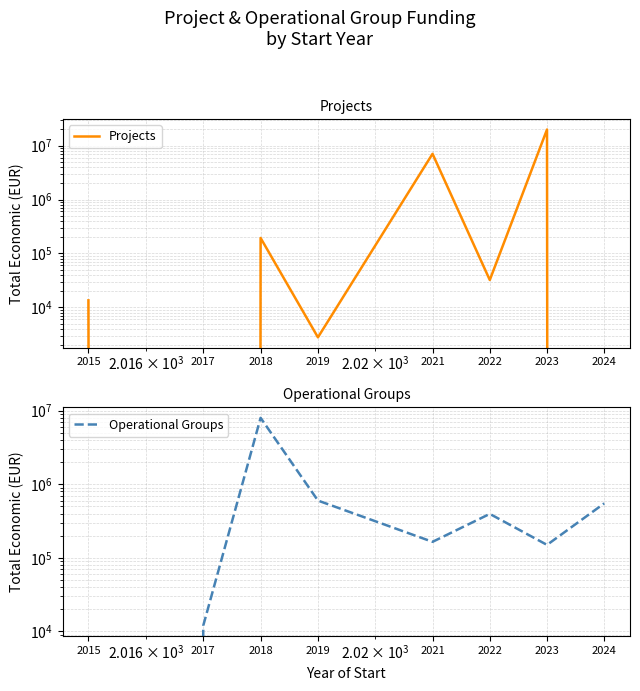

How many series are shown in this chart?

2